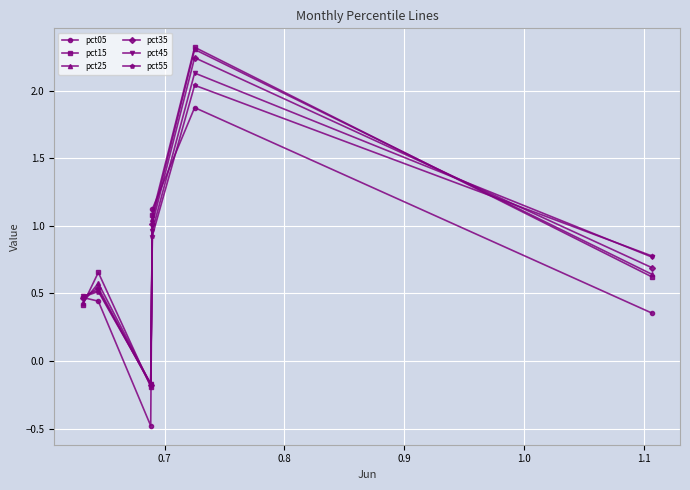

In pct45, how many points are lower than both neighbors (excluding endpoints)?

1